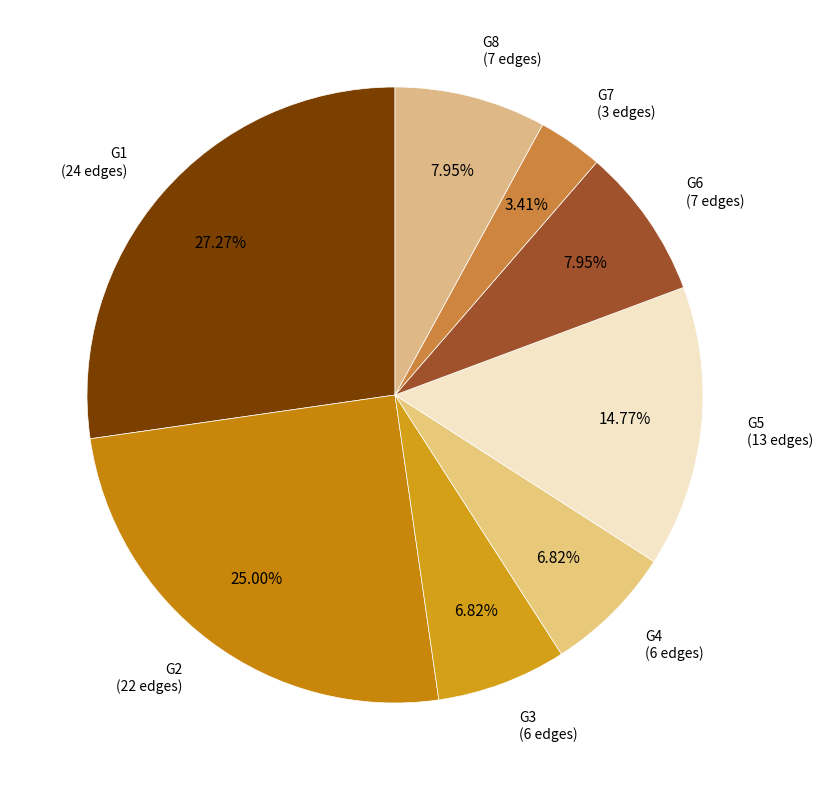

Rank the categories by value from highest to lowest.

G1, G2, G5, G6, G8, G3, G4, G7